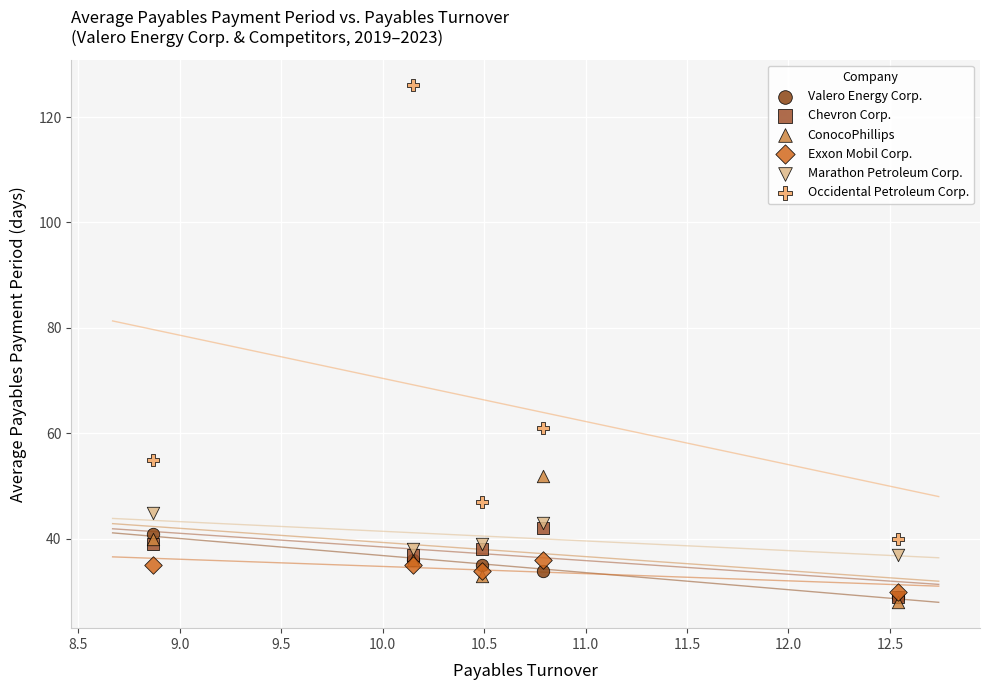

In the Occidental Petroleum Corp. series, what Y value is closest to 83?

61